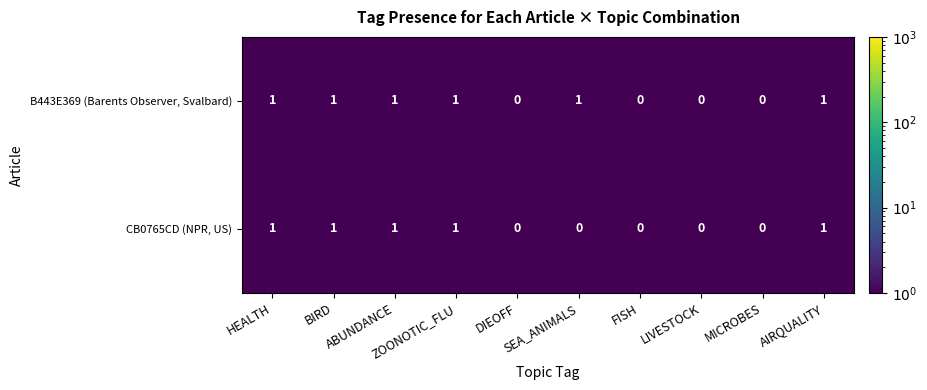

Count the CB0765CD (NPR, US) values in the range 0 to 1.

10